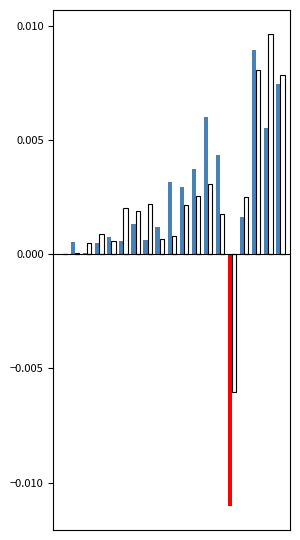

Does the chart contain stacked bars?

No